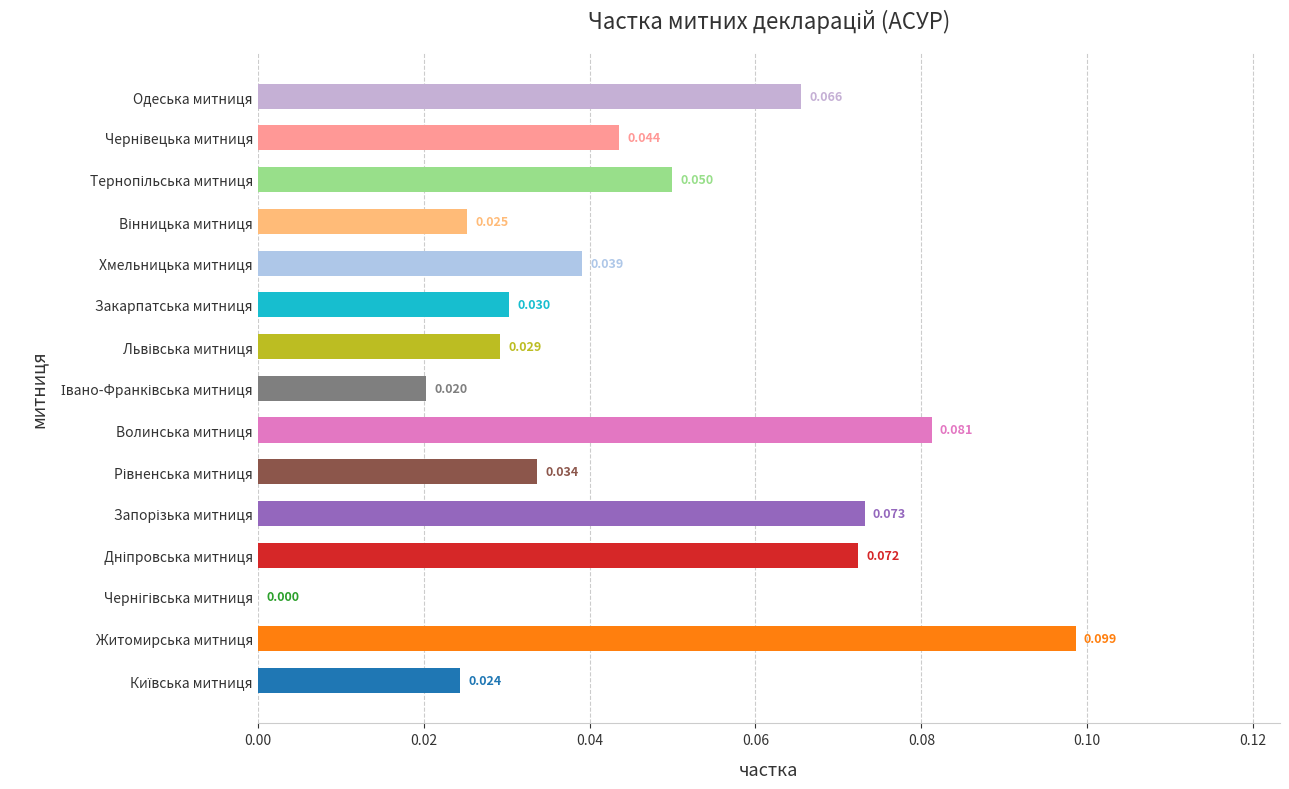

Are the bars grouped side by side (vs. stacked)?

No